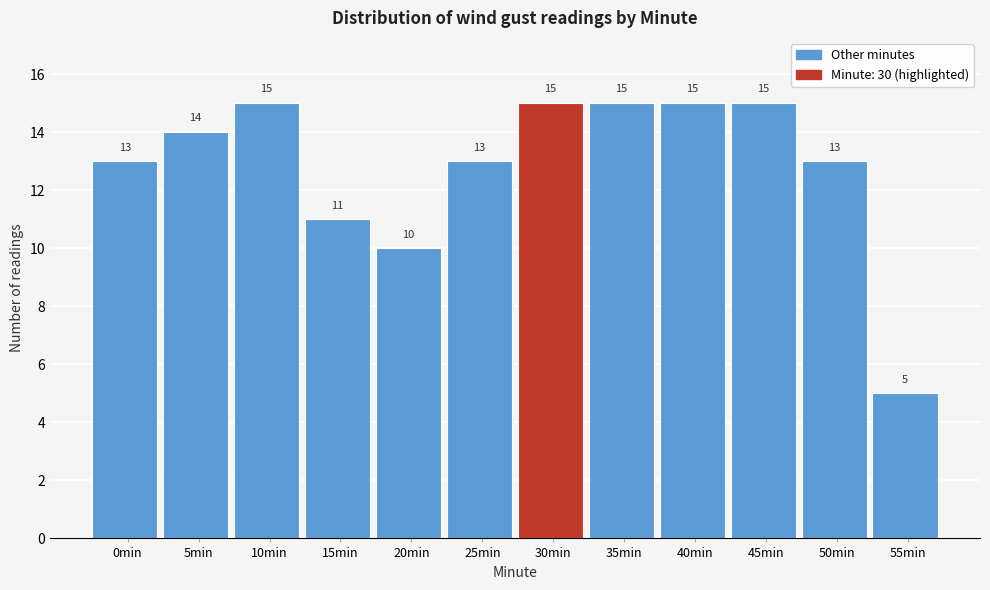

Reading right to left, transcribe all the data shown in this chart.

5	13	15	15	15	15	13	10	11	15	14	13